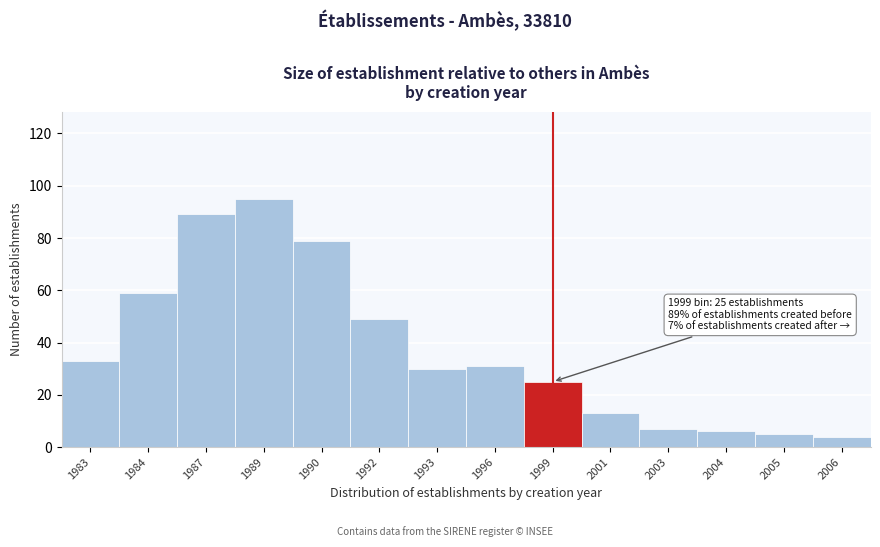

Reading left to right, transcribe all the data shown in this chart.

1983=33	1984=59	1987=89	1989=95	1990=79	1992=49	1993=30	1996=31	1999=25	2001=13	2003=7	2004=6	2005=5	2006=4